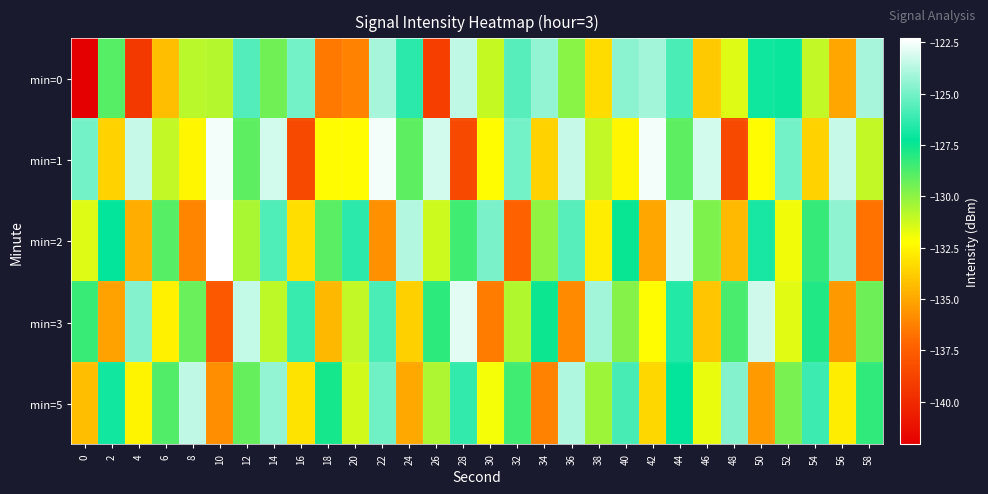

What is the smallest value displayed?

-142.1